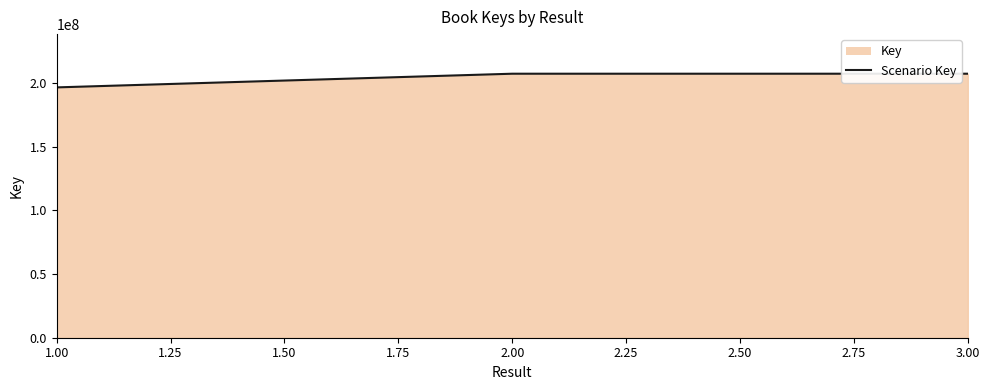

What is the value of the 1st point from the left?

196552743